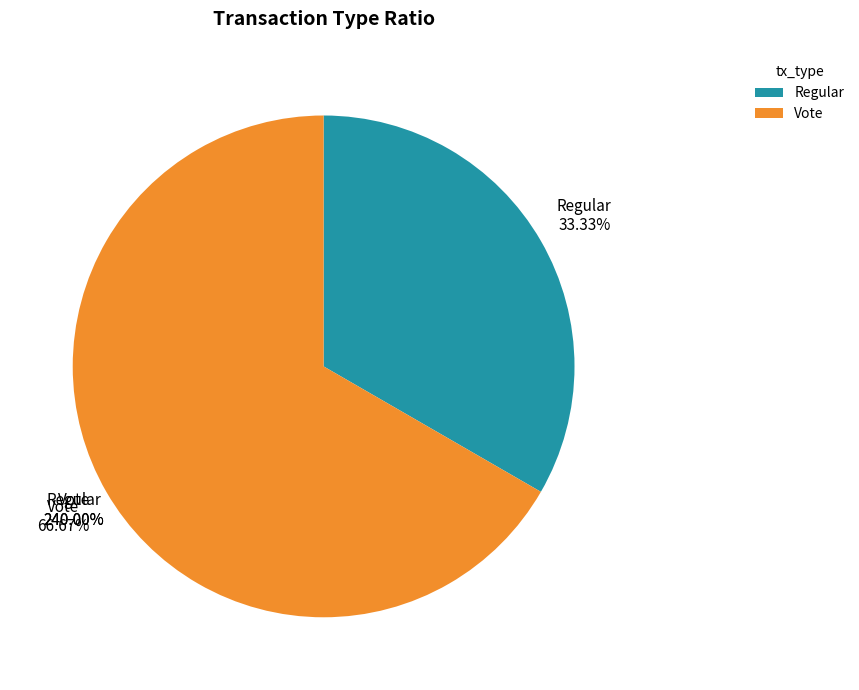

To the nearest percent, what is the average slice percentage?

50%